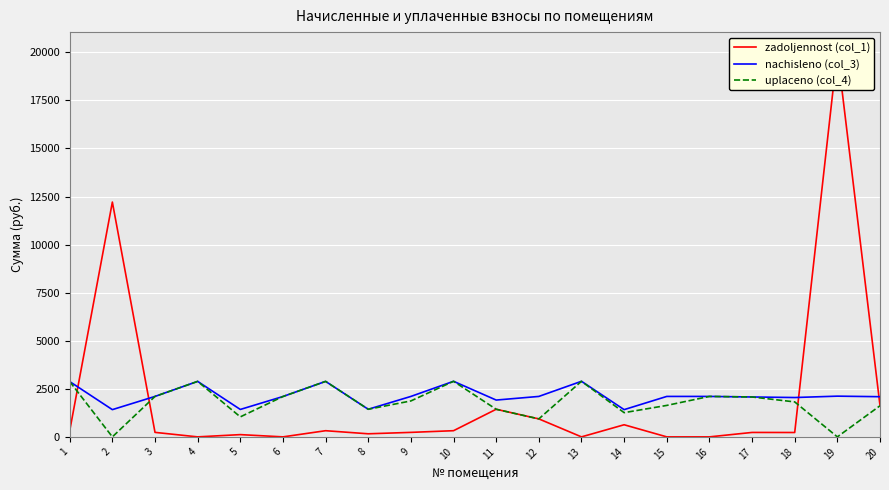

Is it true that zadoljennost (col_1) equals 0.0 at 16?

True